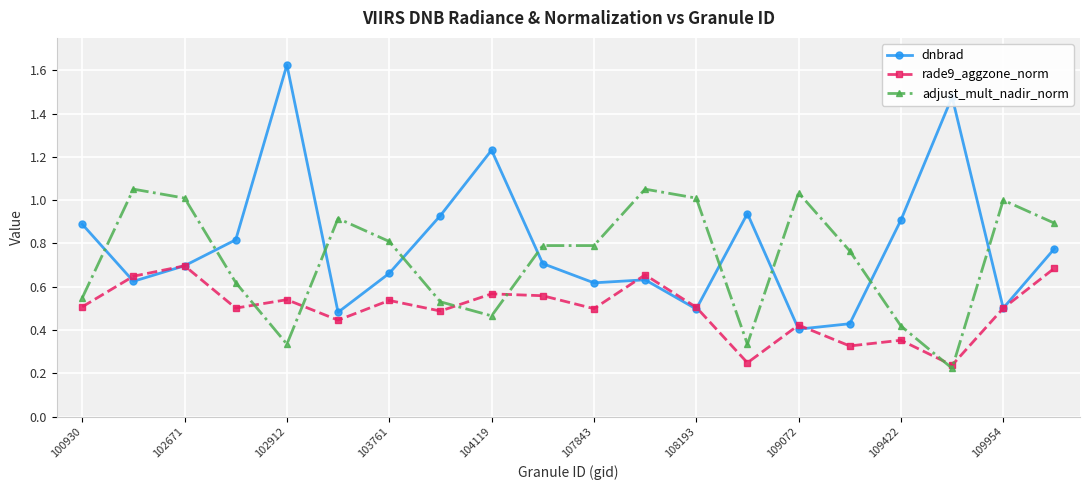

List the series in order of their overall mean, lowest first.

rade9_aggzone_norm, adjust_mult_nadir_norm, dnbrad